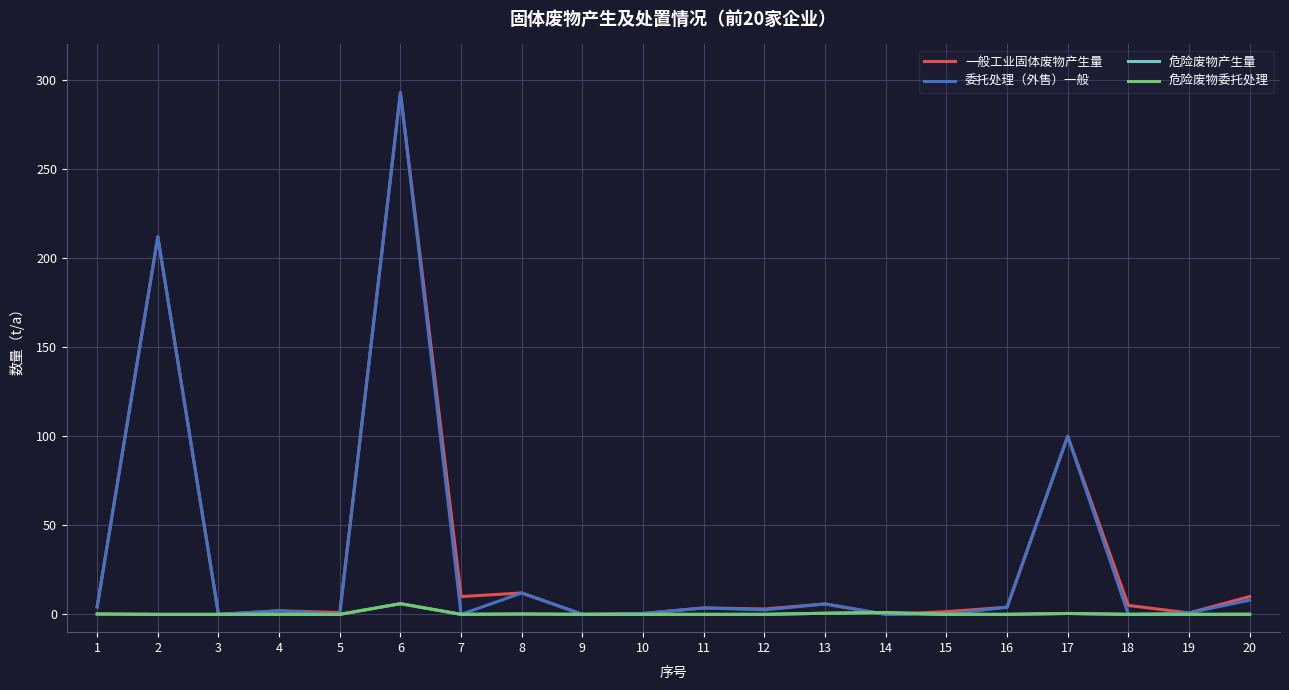

Reading left to right, extract all data points from this chart.

一般工业固体废物产生量: 4.2	212.0	0.0	2.0	1.0	293.0	10.0	12.0	0.0	0.5	3.6	3.0	5.8	0.0	1.5	4.0	100.0	5.0	0.8	10.0
委托处理（外售）一般: 4.2	212.0	0.0	2.0	0.0	293.0	0.0	12.0	0.0	0.5	3.6	2.5	5.8	0.0	0.0	4.0	100.0	0.0	0.8	8.0
危险废物产生量: 0.2	0.0	0.0	0.0	0.0	6.0	0.0	0.2	0.0	0.0	0.0	0.0	0.6	1.0	0.0	0.0	0.5	0.0	0.0	0.1
危险废物委托处理: 0.2	0.0	0.0	0.0	0.0	6.0	0.0	0.2	0.0	0.0	0.0	0.0	0.6	1.0	0.0	0.0	0.5	0.0	0.0	0.1